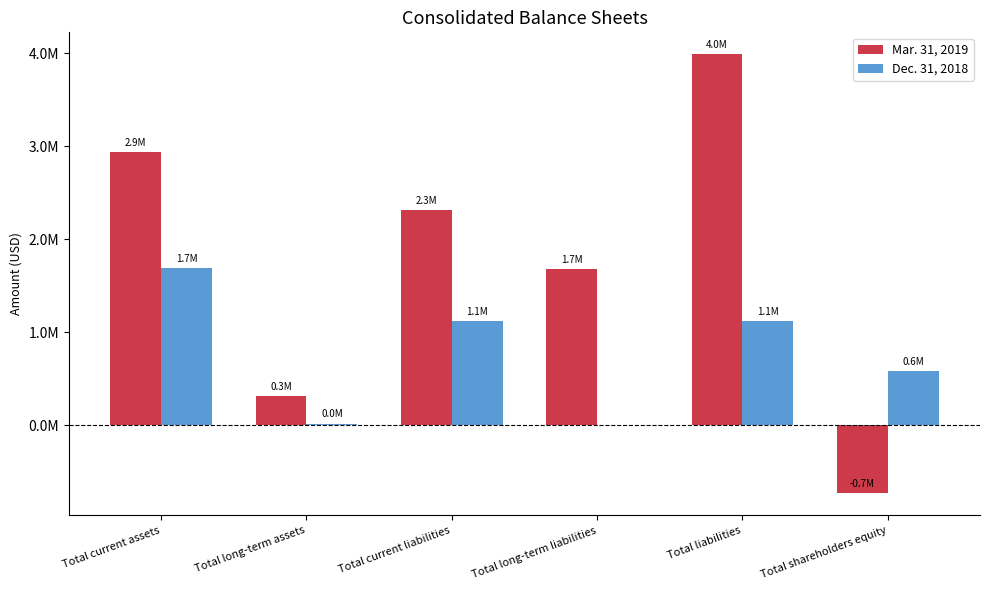

What is the difference between the Dec. 31, 2018 values at Total current liabilities and Total current assets?

568020